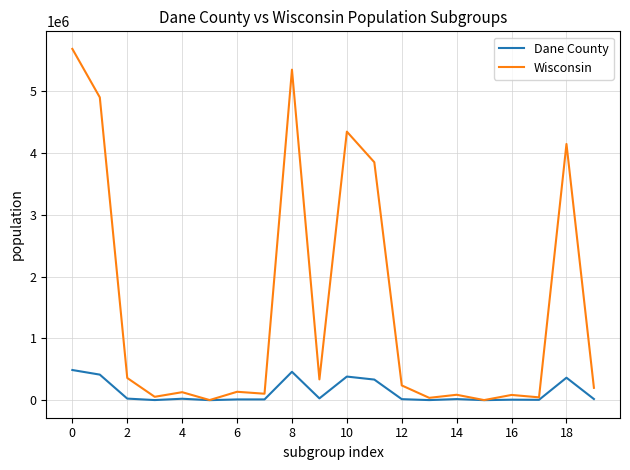

Rank the series by their average value, from lowest to highest.

Dane County, Wisconsin